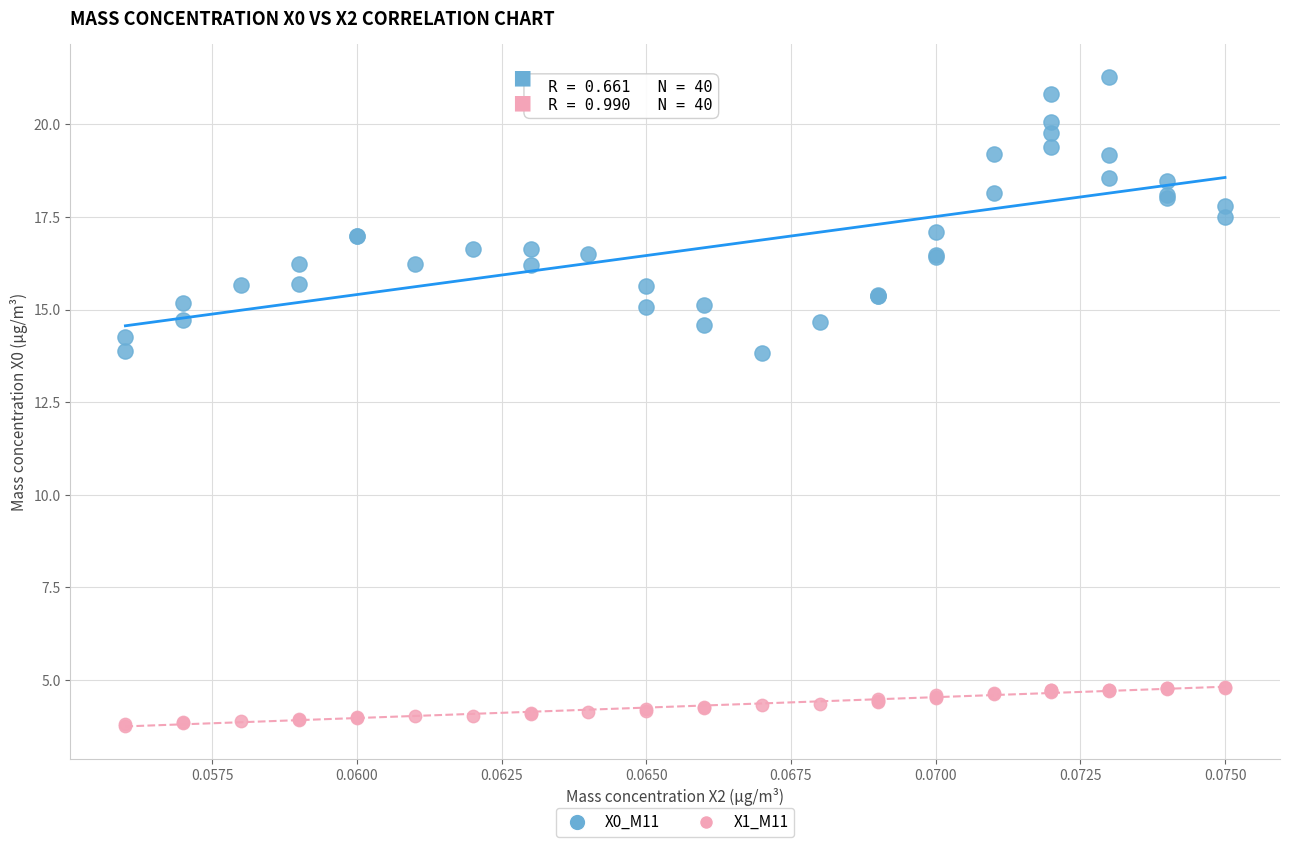

What are all the series names shown in the legend?

X0_M11, X1_M11